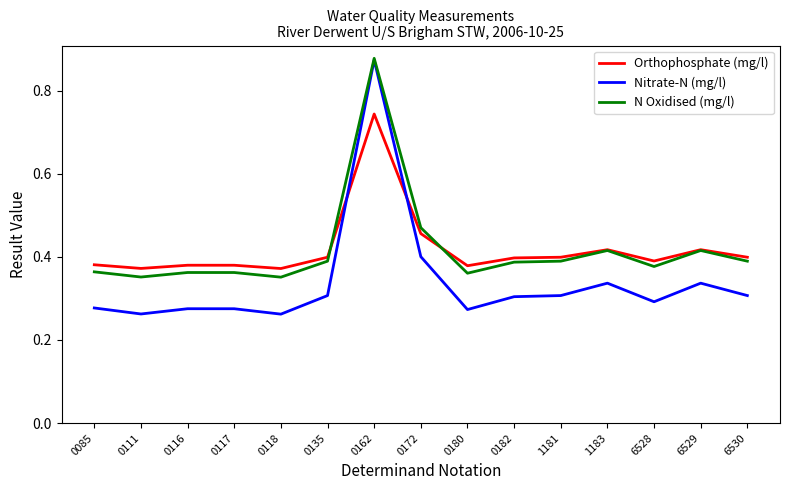

At which category is the sum across all series the highest?

0162